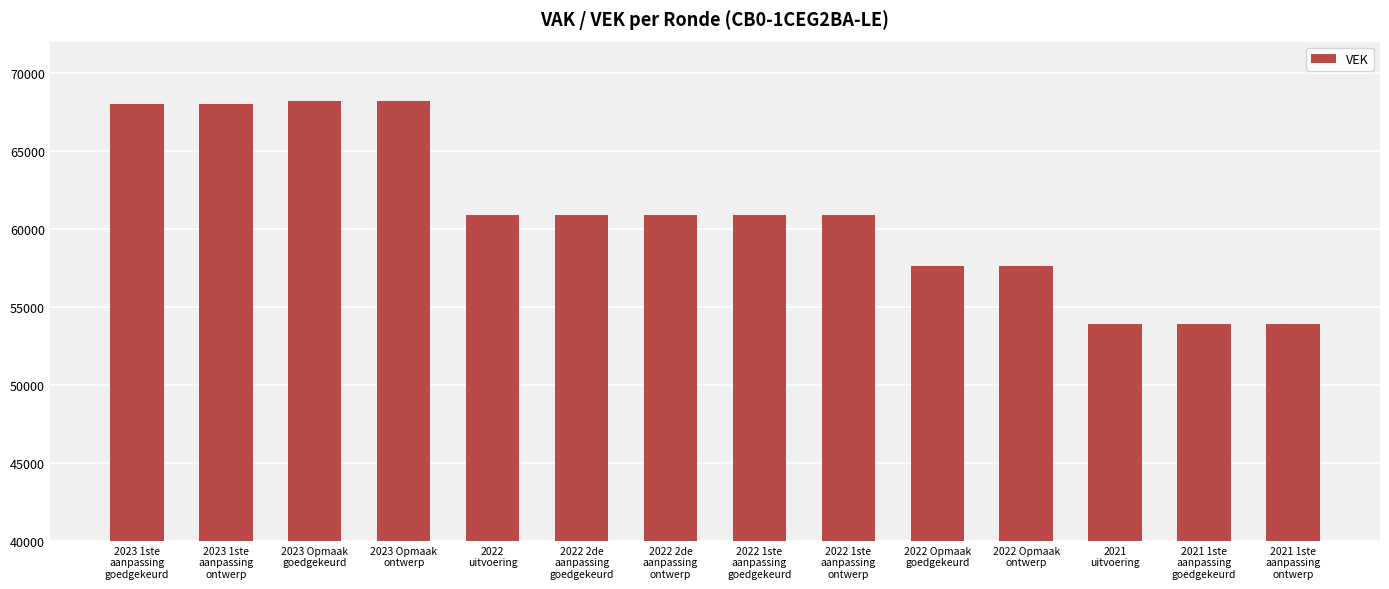

What is the change in value from 2023 1ste
aanpassing
goedgekeurd to 2021 1ste
aanpassing
ontwerp?

-14128